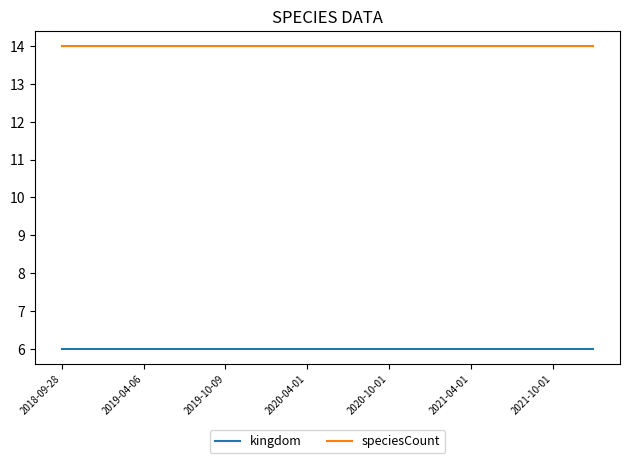

True or false: kingdom and speciesCount cross at least once.

False